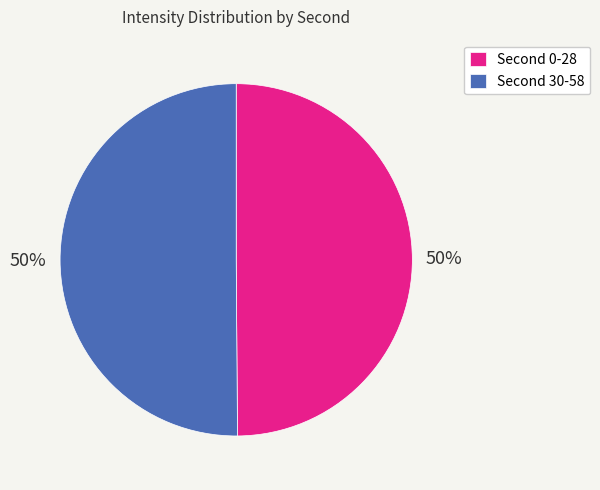

To the nearest percent, what is the average slice percentage?

50%